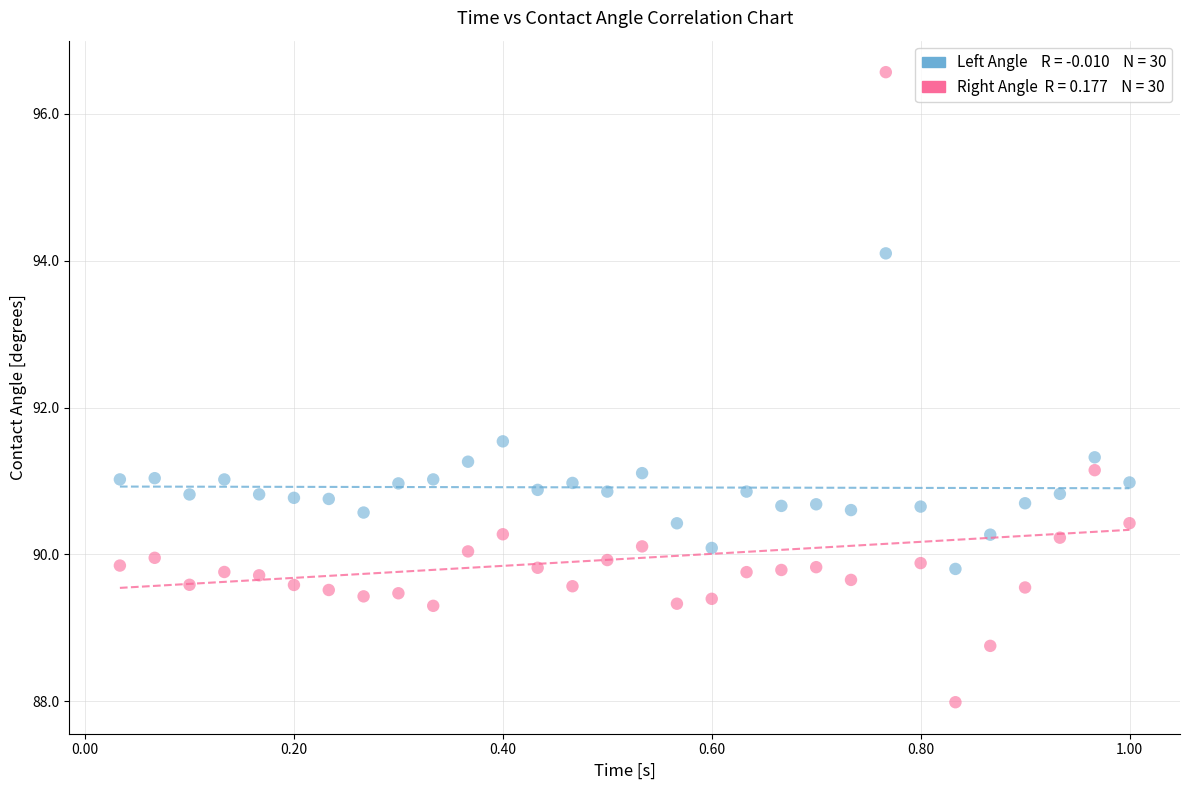

Across all data points, what is the range of Y values (max minus min)?

8.6